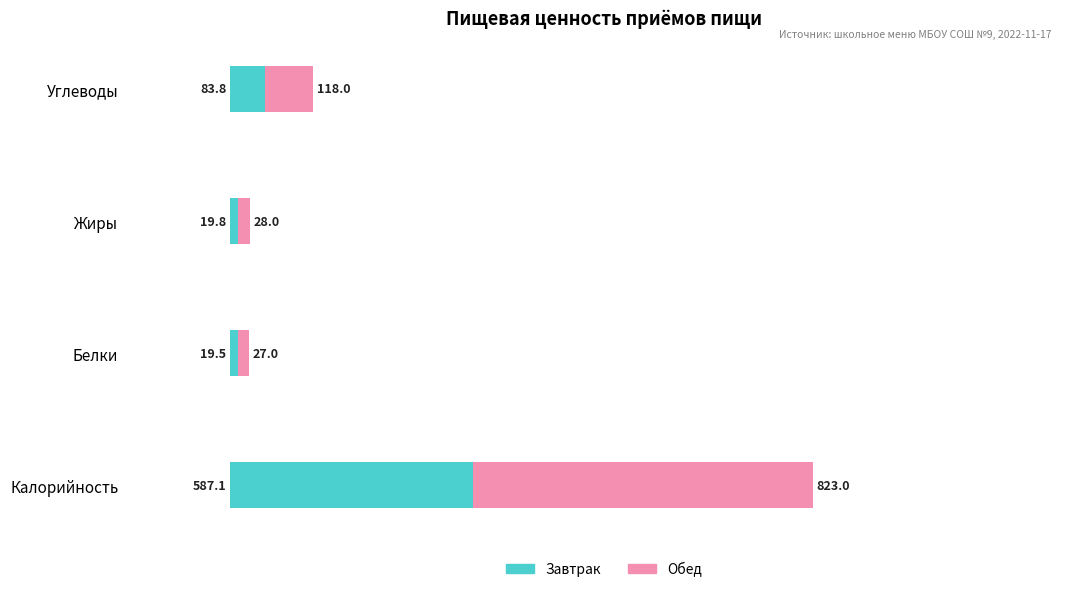

Which series has the largest range (max minus min)?

Обед